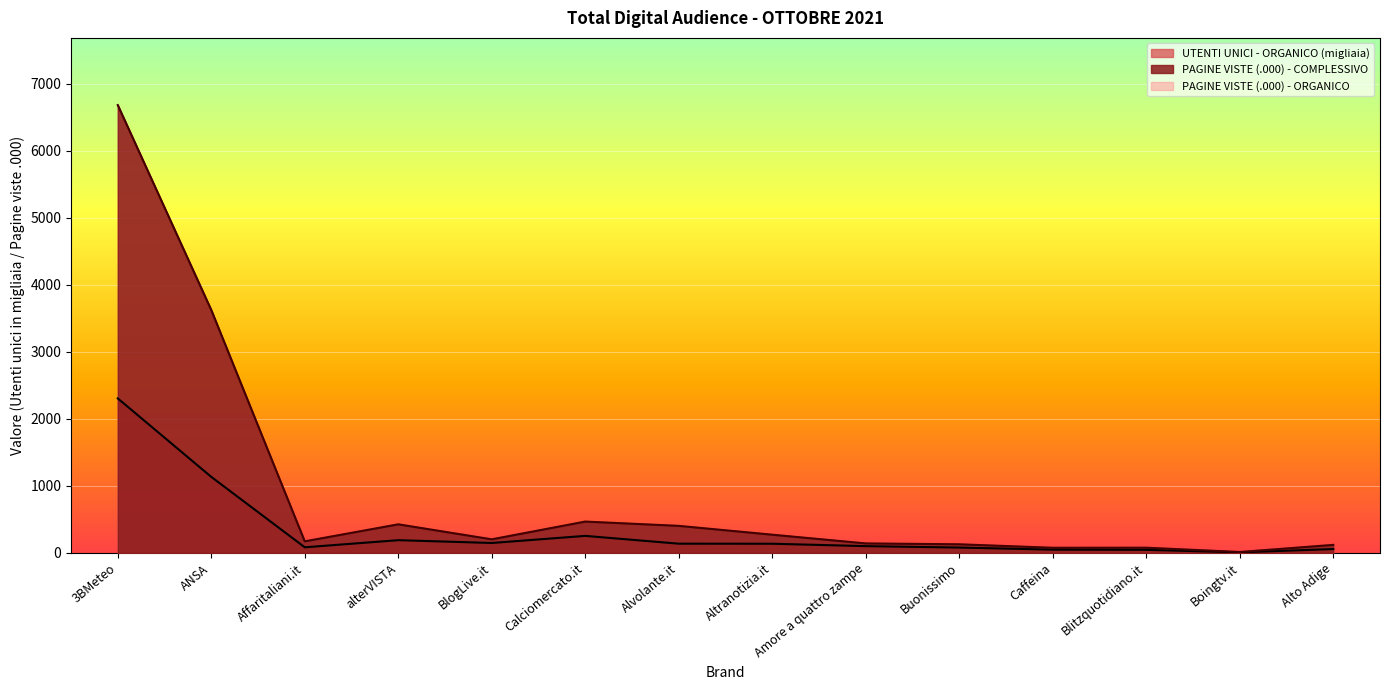

Rank the categories by UTENTI UNICI - PERIMETRO ORGANICO (NO TAL) value from lowest to highest.

Boingtv.it, Blitzquotidiano.it, Caffeina, Alto Adige, Buonissimo, Affaritaliani.it, Amore a quattro zampe, Altranotizia.it, Alvolante.it, BlogLive.it, alterVISTA, Calciomercato.it, ANSA, 3BMeteo